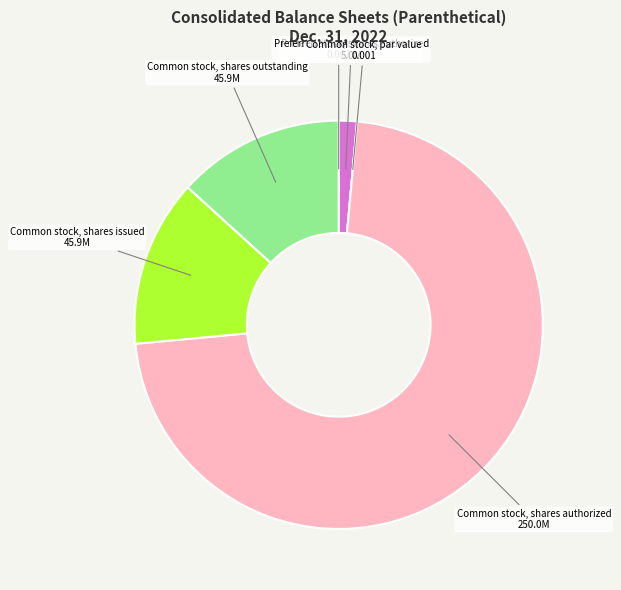

True or false: Common stock, shares authorized accounts for 72% of the total.

True